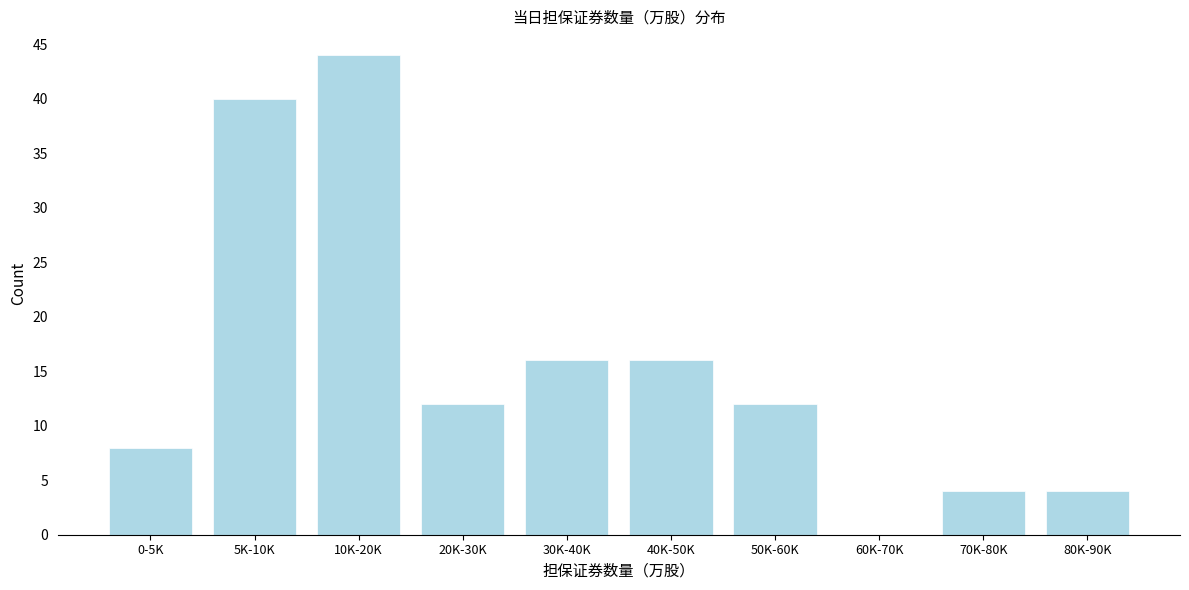

Reading right to left, extract all data points from this chart.

80K-90K=4	70K-80K=4	60K-70K=0	50K-60K=12	40K-50K=16	30K-40K=16	20K-30K=12	10K-20K=44	5K-10K=40	0-5K=8